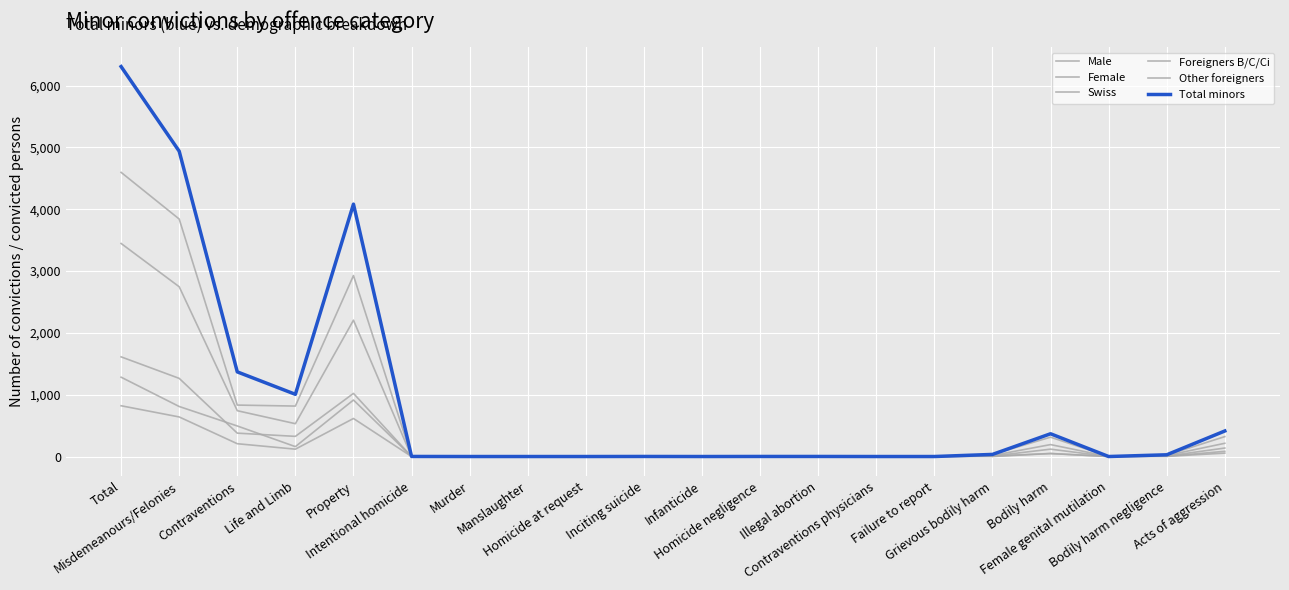

True or false: Foreigners B/C/Ci and Other foreigners intersect in this chart.

False